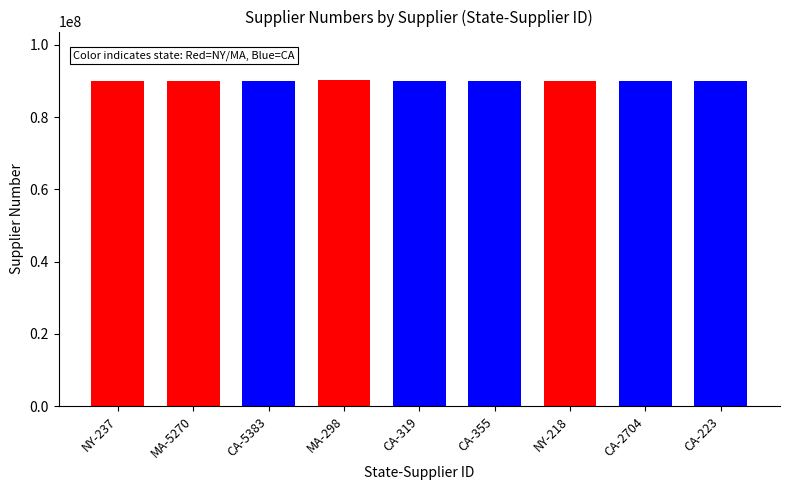

Read the value at NY-237.

90048772